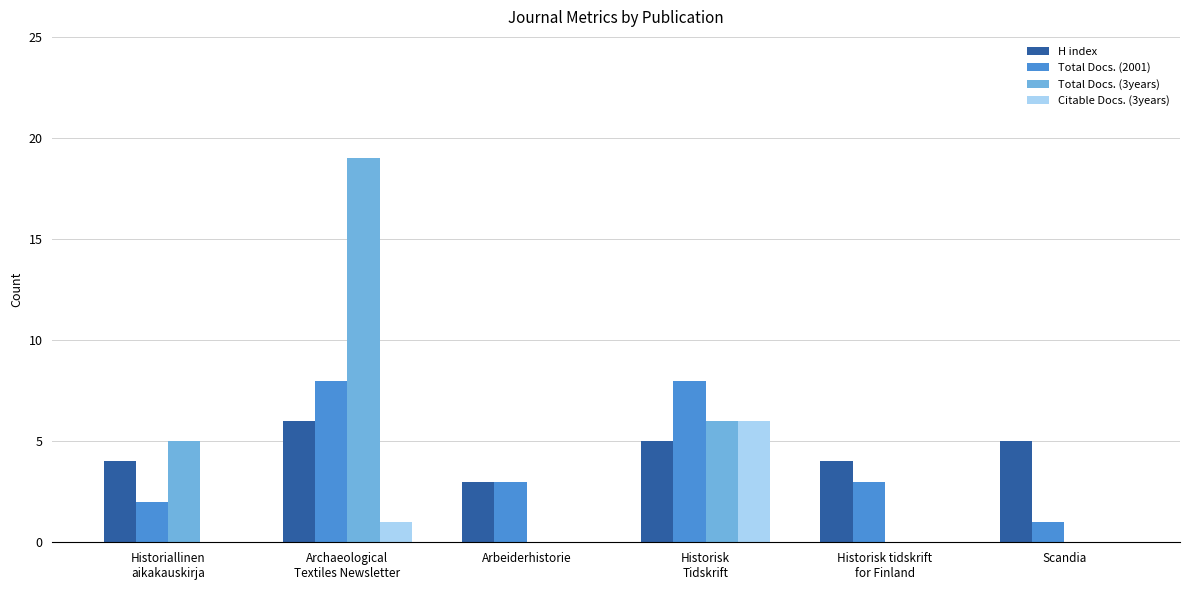

How many series are shown in this chart?

4